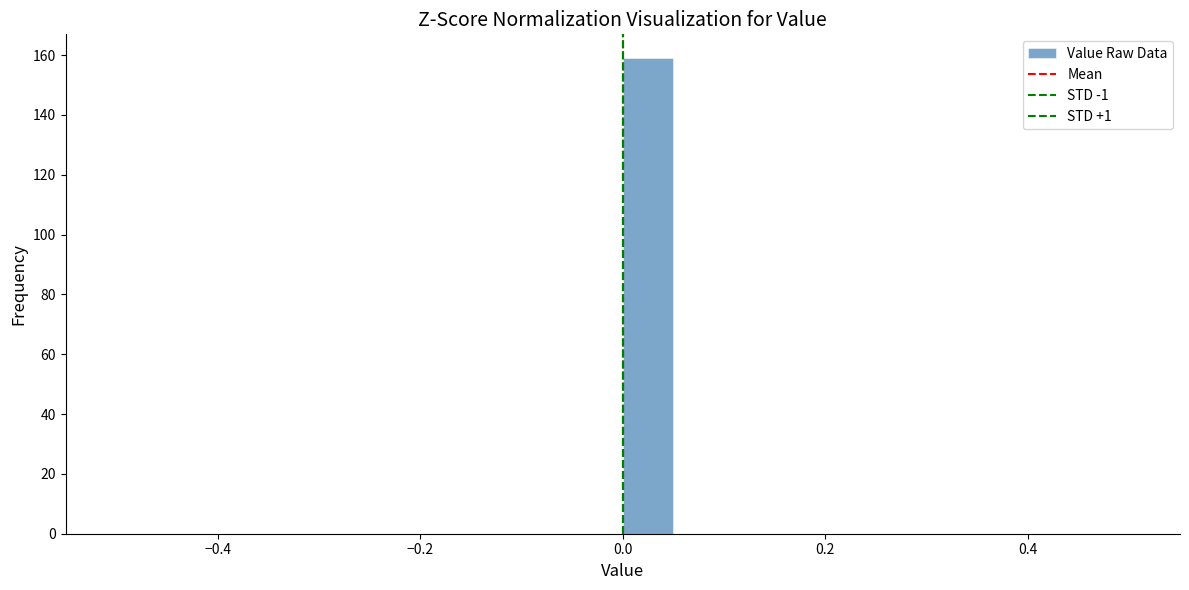

Around what value on the x-axis is the tallest bar? Give the approximate position of its centre, as read against the axis.

0.02